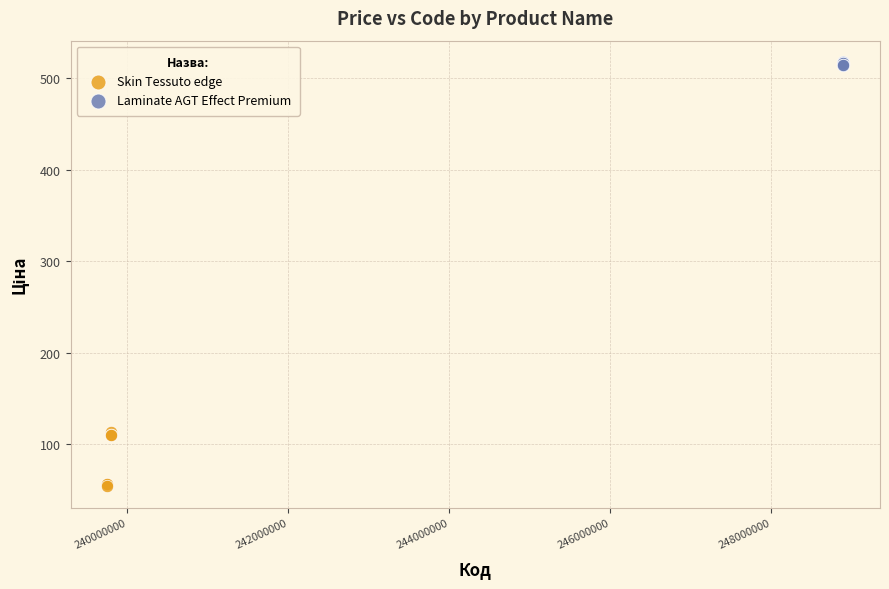

Which series reaches the minimum Y coordinate?

Skin Tessuto edge